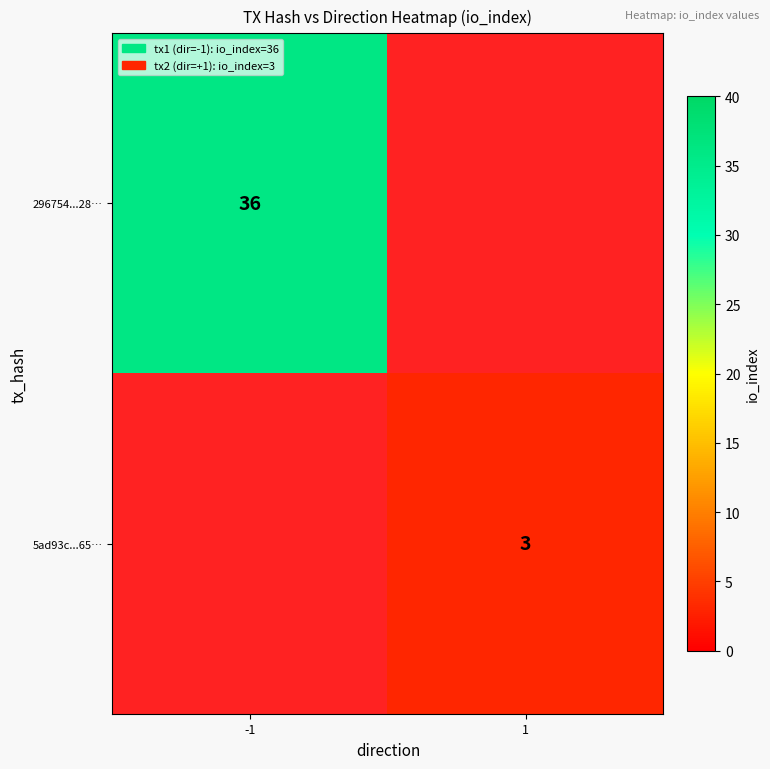

The 5ad93c...65… series shows 4 at 1. True or false?

False